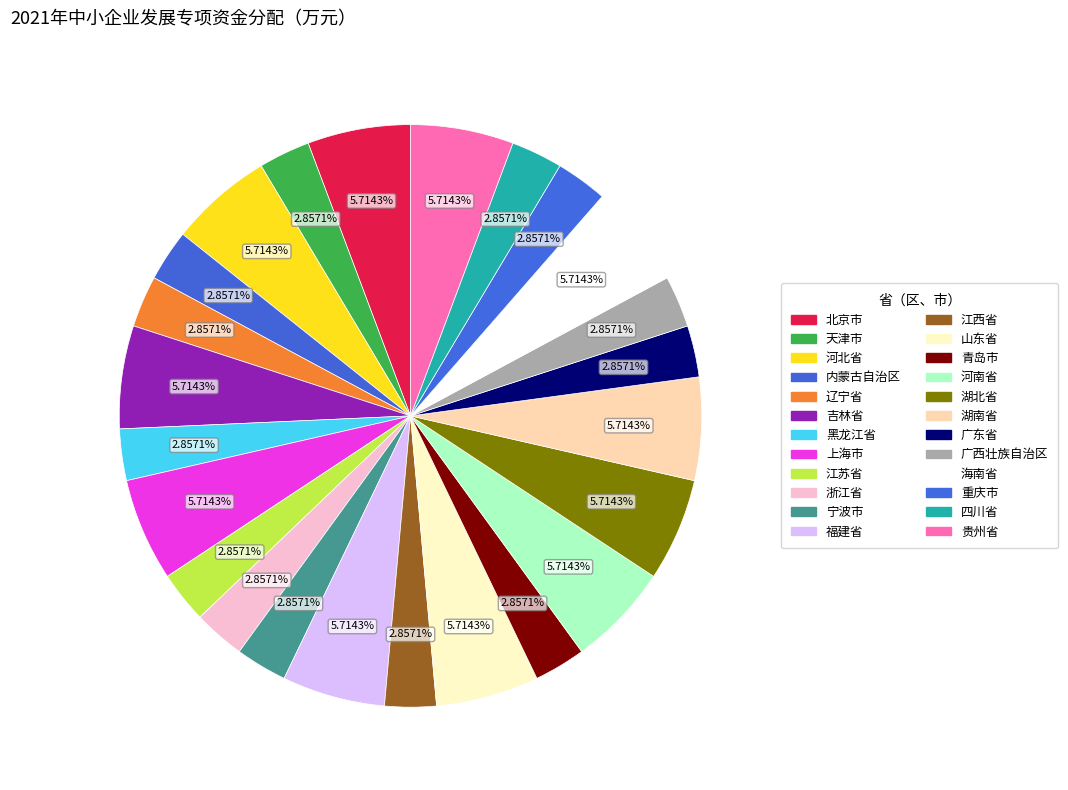

Is it true that 河北省 is 1% of the pie?

False